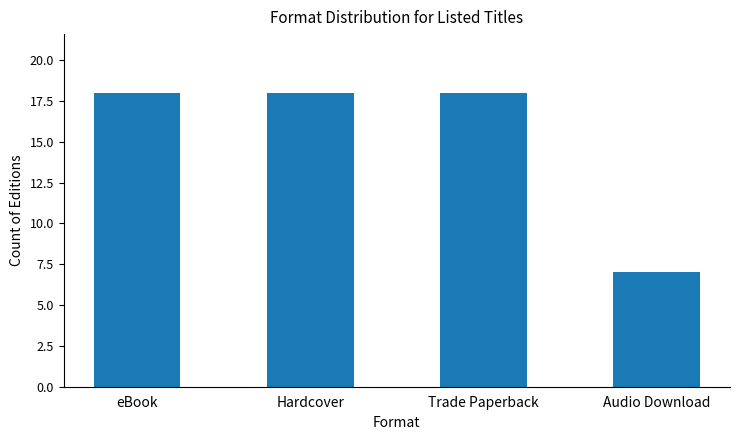

What is the change in value from Trade Paperback to Audio Download?

-11